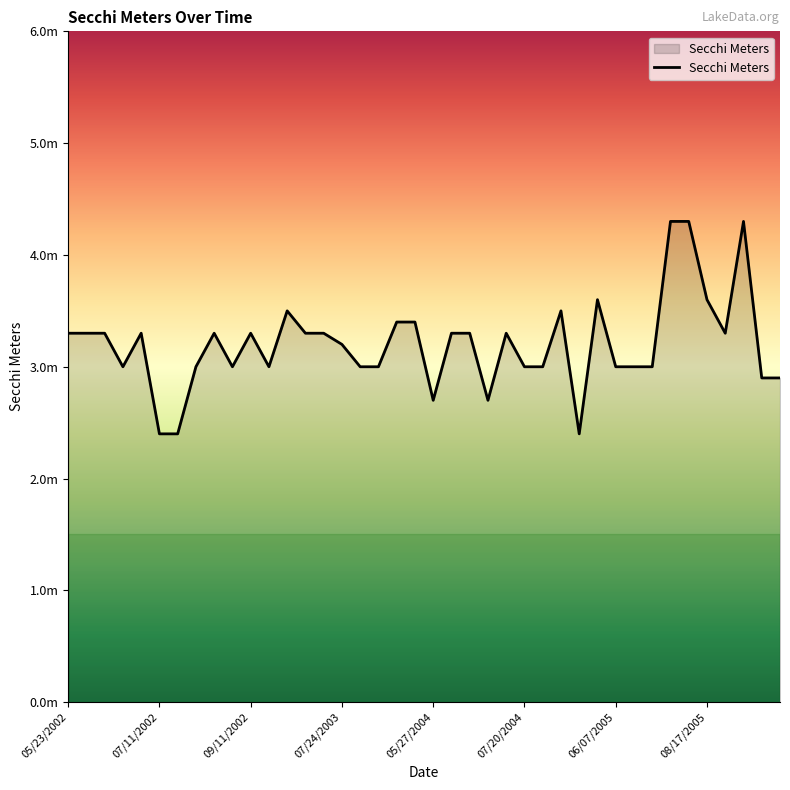

How many interior local peaks (higher than both neighbors) does the data have?

8